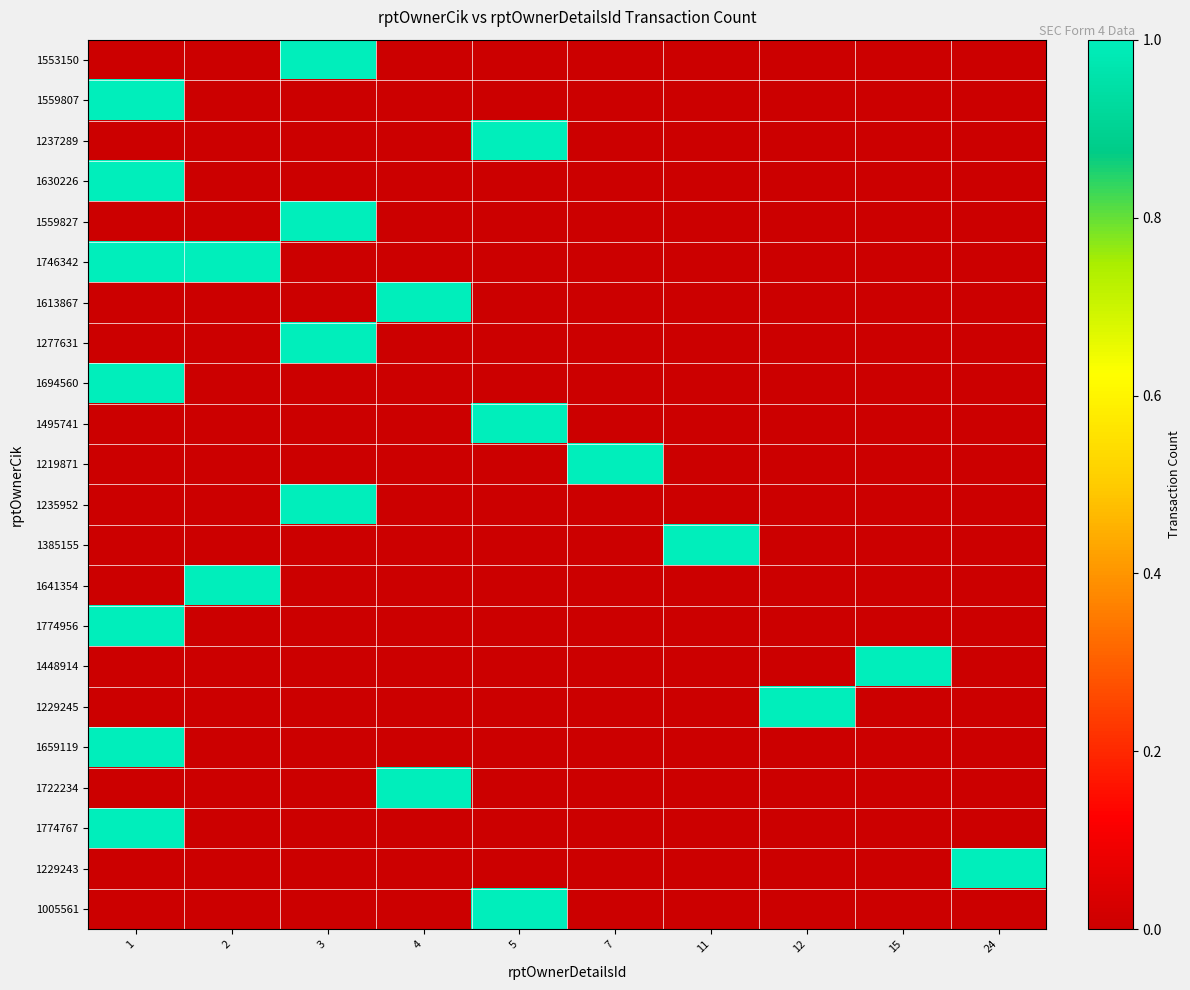

Reading left to right, extract all data points from this chart.

1553150: 1=0	2=0	3=1	4=0	5=0	7=0	11=0	12=0	15=0	24=0
1559807: 1=1	2=0	3=0	4=0	5=0	7=0	11=0	12=0	15=0	24=0
1237289: 1=0	2=0	3=0	4=0	5=1	7=0	11=0	12=0	15=0	24=0
1630226: 1=1	2=0	3=0	4=0	5=0	7=0	11=0	12=0	15=0	24=0
1559827: 1=0	2=0	3=1	4=0	5=0	7=0	11=0	12=0	15=0	24=0
1746342: 1=1	2=1	3=0	4=0	5=0	7=0	11=0	12=0	15=0	24=0
1613867: 1=0	2=0	3=0	4=1	5=0	7=0	11=0	12=0	15=0	24=0
1277631: 1=0	2=0	3=1	4=0	5=0	7=0	11=0	12=0	15=0	24=0
1694560: 1=1	2=0	3=0	4=0	5=0	7=0	11=0	12=0	15=0	24=0
1495741: 1=0	2=0	3=0	4=0	5=1	7=0	11=0	12=0	15=0	24=0
1219871: 1=0	2=0	3=0	4=0	5=0	7=1	11=0	12=0	15=0	24=0
1235952: 1=0	2=0	3=1	4=0	5=0	7=0	11=0	12=0	15=0	24=0
1385155: 1=0	2=0	3=0	4=0	5=0	7=0	11=1	12=0	15=0	24=0
1641354: 1=0	2=1	3=0	4=0	5=0	7=0	11=0	12=0	15=0	24=0
1774956: 1=1	2=0	3=0	4=0	5=0	7=0	11=0	12=0	15=0	24=0
1448914: 1=0	2=0	3=0	4=0	5=0	7=0	11=0	12=0	15=1	24=0
1229245: 1=0	2=0	3=0	4=0	5=0	7=0	11=0	12=1	15=0	24=0
1659119: 1=1	2=0	3=0	4=0	5=0	7=0	11=0	12=0	15=0	24=0
1722234: 1=0	2=0	3=0	4=1	5=0	7=0	11=0	12=0	15=0	24=0
1774767: 1=1	2=0	3=0	4=0	5=0	7=0	11=0	12=0	15=0	24=0
1229243: 1=0	2=0	3=0	4=0	5=0	7=0	11=0	12=0	15=0	24=1
1005561: 1=0	2=0	3=0	4=0	5=1	7=0	11=0	12=0	15=0	24=0